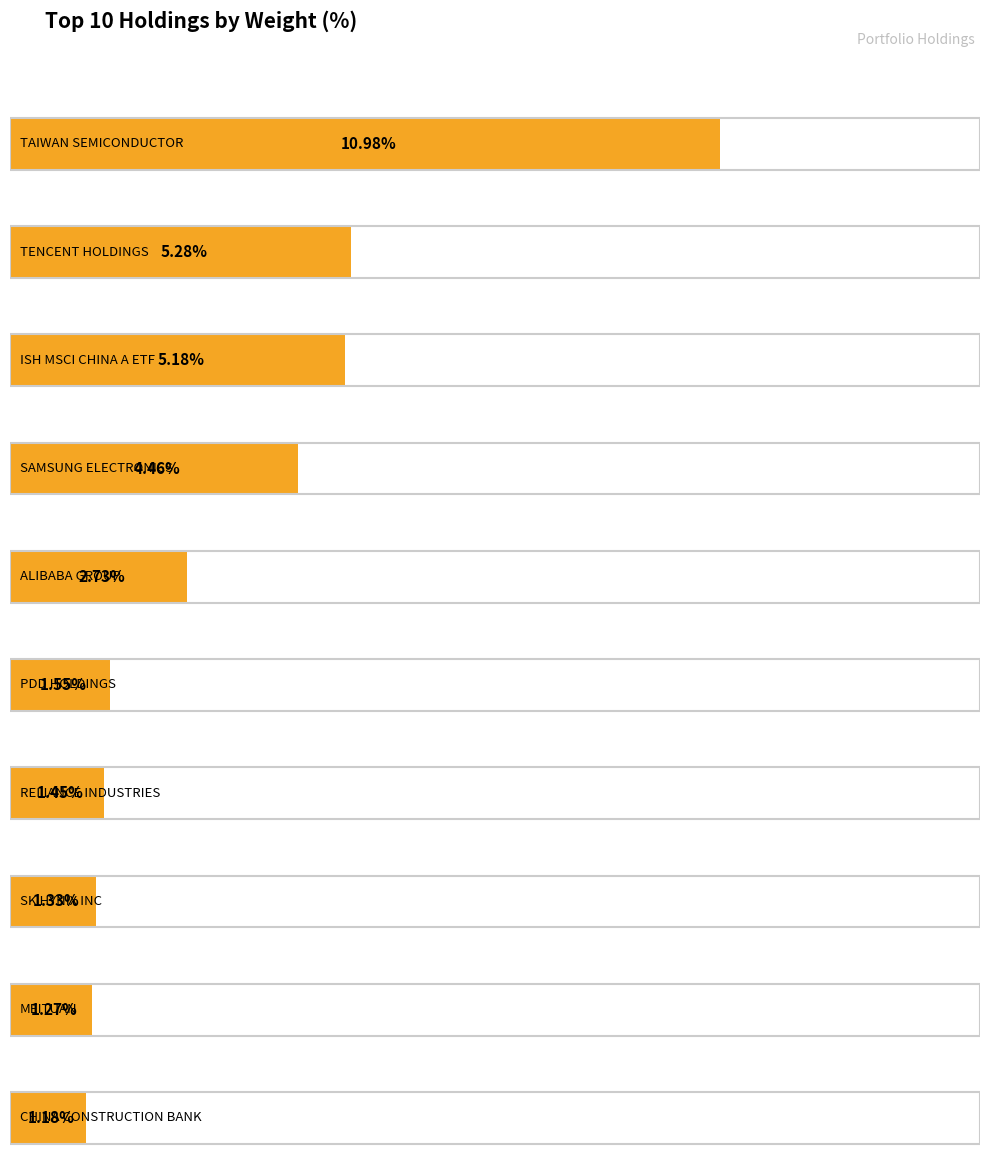

At which category does the chart reach its peak across all series?

TAIWAN SEMICONDUCTOR